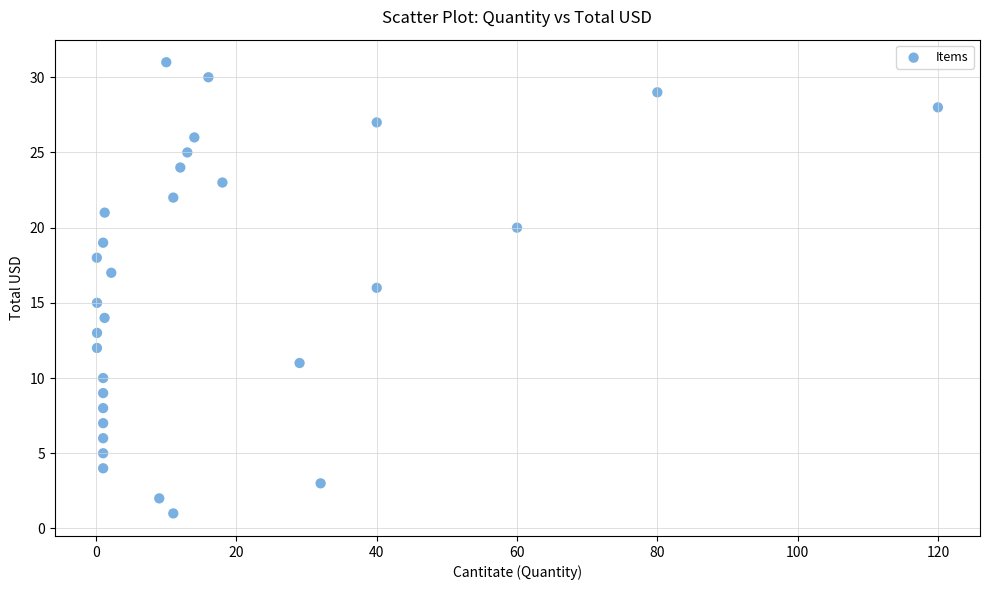

What is the range of Y values (max minus min)?

30